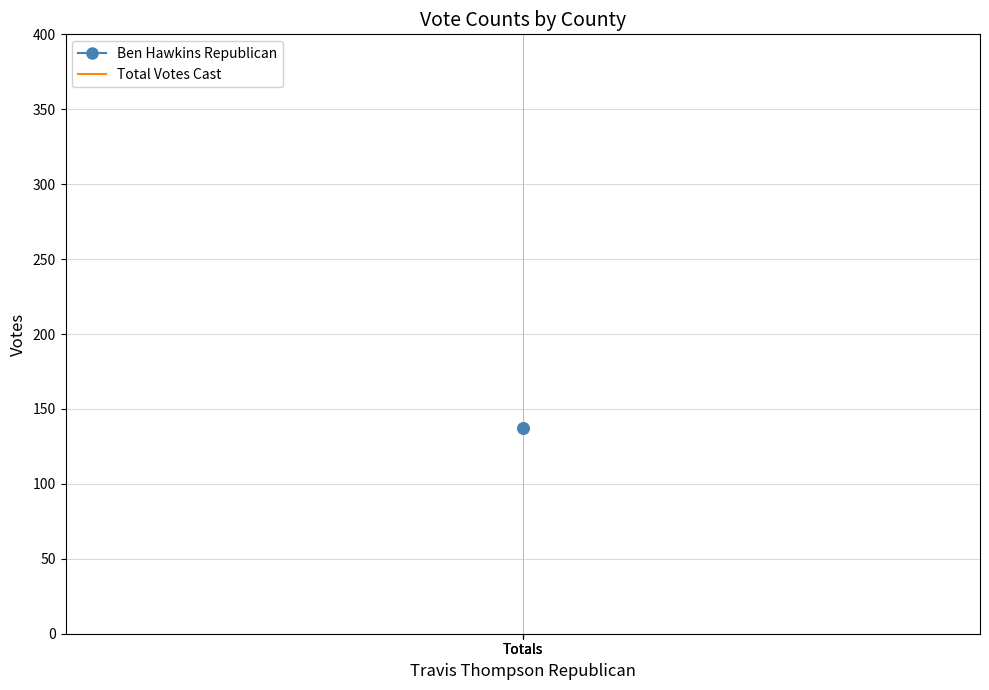

What is the spread (max minus min) of values at Totals?

204